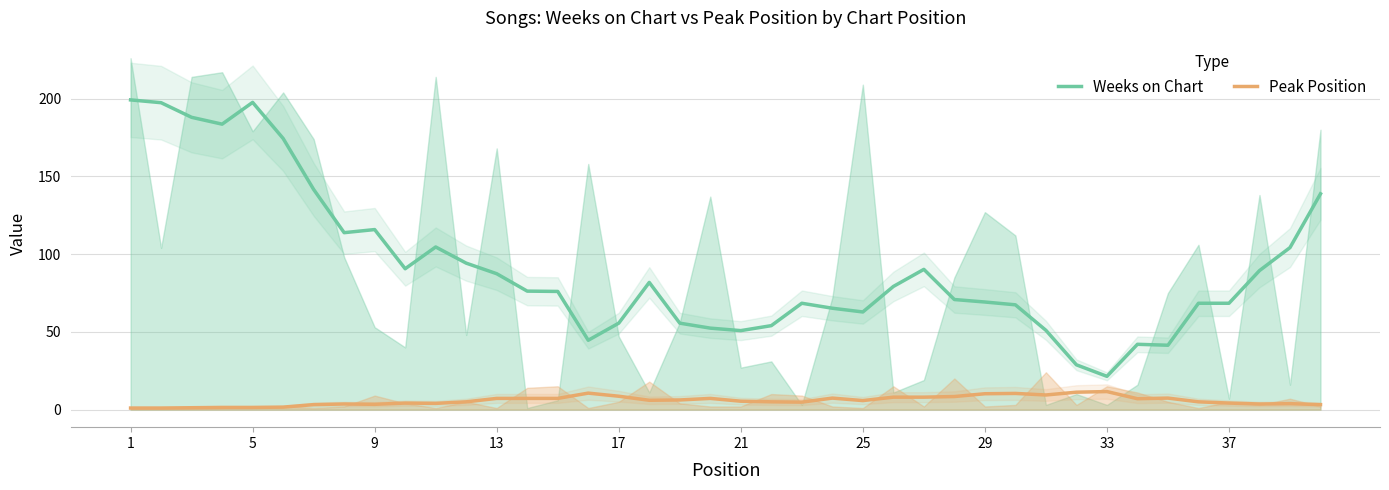

In Weeks on Chart, how many points are higher than both neighbors (excluding endpoints)?

7